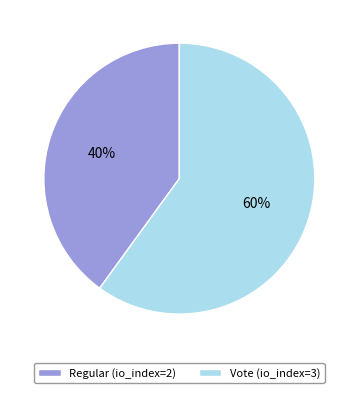

To the nearest percent, what is the combined percentage of Regular (io_index=2) and Vote (io_index=3)?

100%